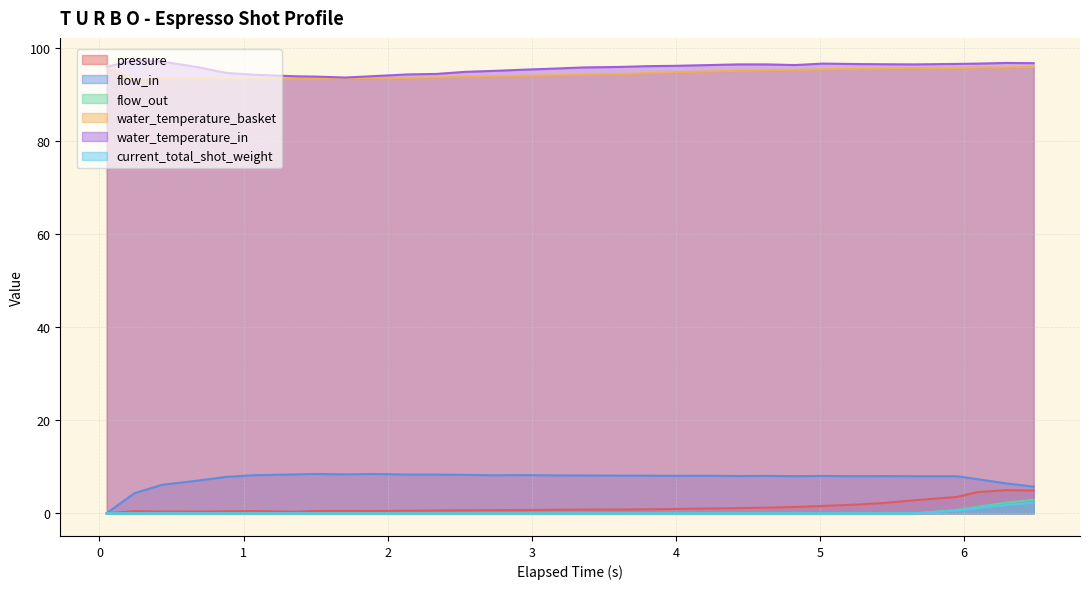

True or false: flow_out and water_temperature_basket intersect in this chart.

False